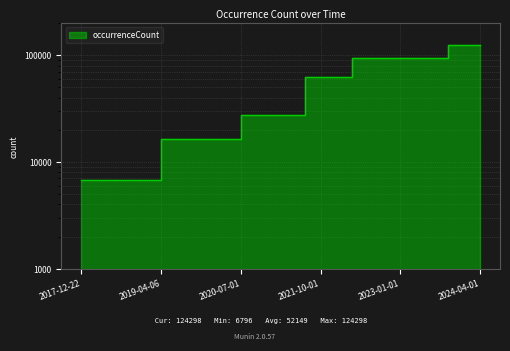

Reading left to right, extract all data points from this chart.

2017-12-22=6796	2018-04-09=6796	2018-07-11=6796	2018-09-28=6796	2019-01-01=6796	2019-04-06=16424	2019-07-01=16424	2019-10-09=16424	2020-01-01=16424	2020-04-01=16424	2020-07-01=27701	2020-10-01=27701	2021-01-01=27701	2021-04-01=27701	2021-07-01=62171	2021-10-01=62171	2022-01-01=62171	2022-04-01=94931	2022-07-01=94931	2022-10-01=94931	2023-01-01=94931	2023-04-01=94931	2023-07-01=94931	2023-10-01=124298	2024-01-01=124298	2024-04-01=124298